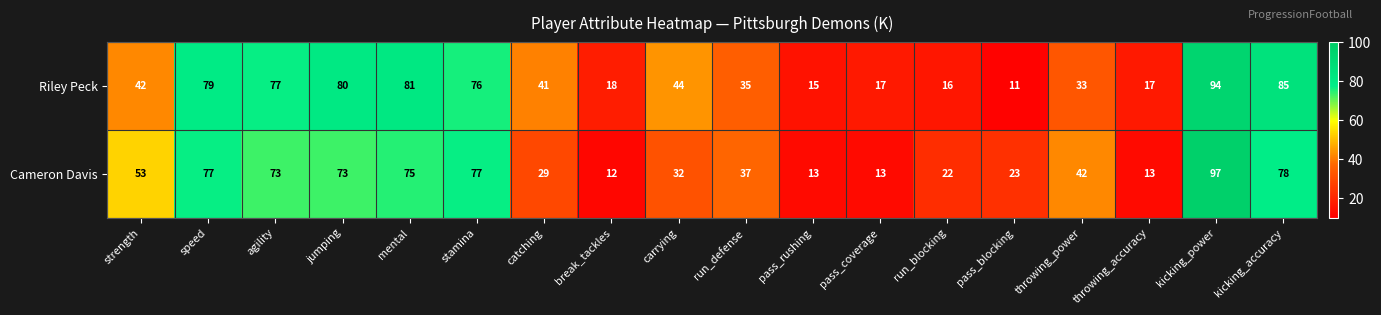

What is the minimum value for Cameron Davis?

12